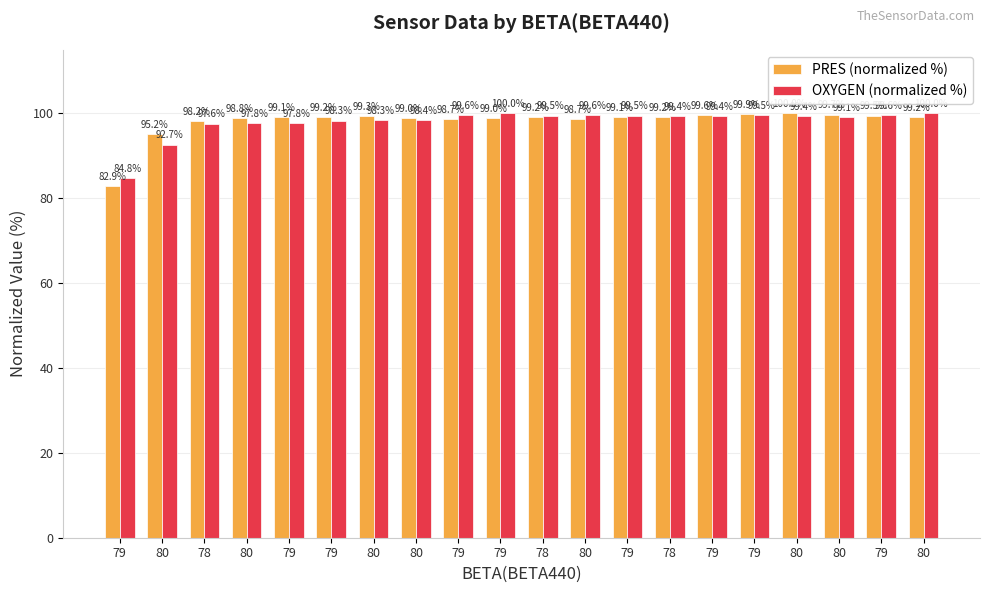

Which series has the largest total across all categories?

PRES (normalized %)